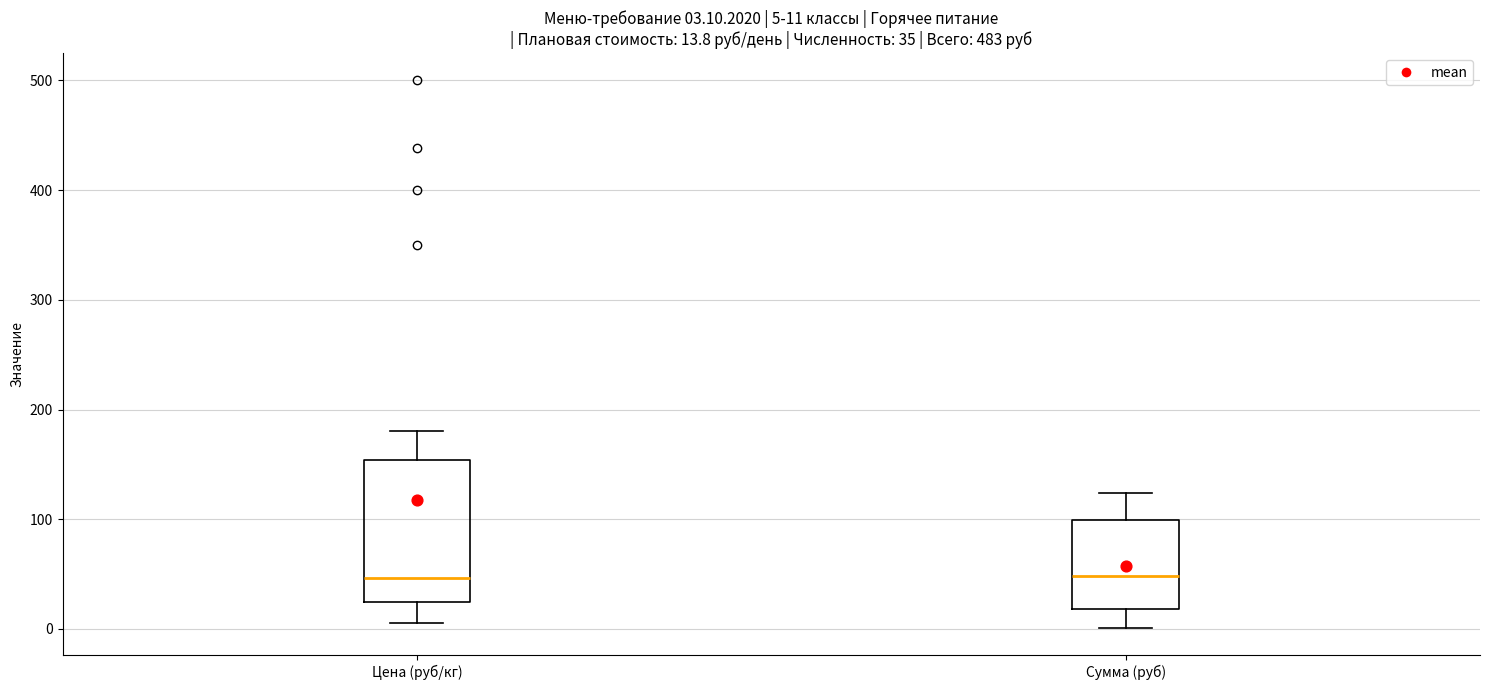

Comparing the boxes themselves (not the whiskers), which one is the tallest?

Цена (руб/кг)